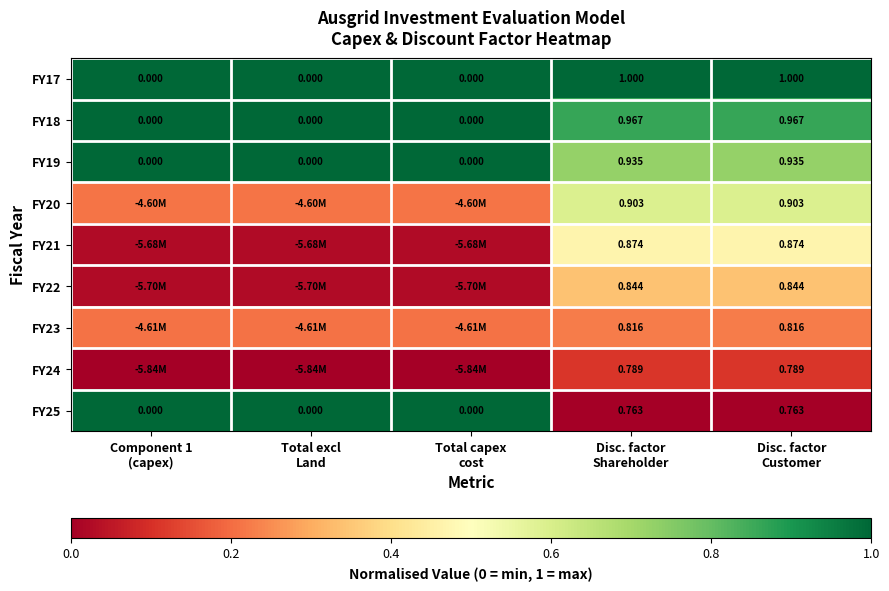

What is the greatest value displayed?

1.0